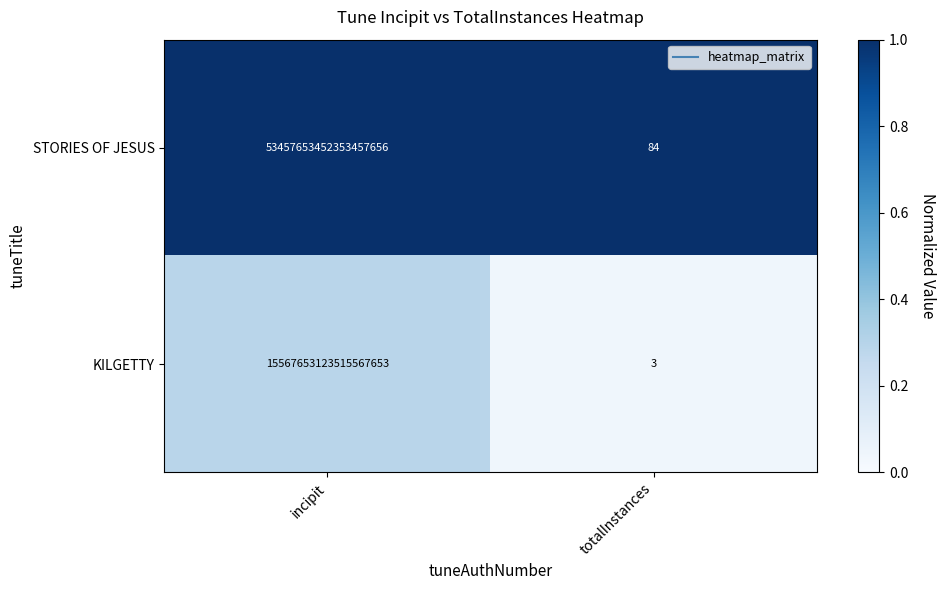

Rank the series by their average value, from highest to lowest.

STORIES OF JESUS, KILGETTY